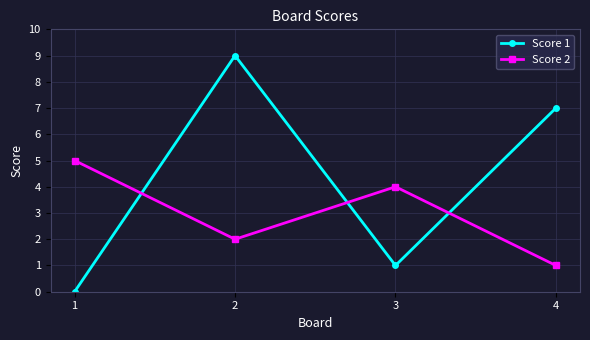

Where is the first local minimum for Score 2?

2